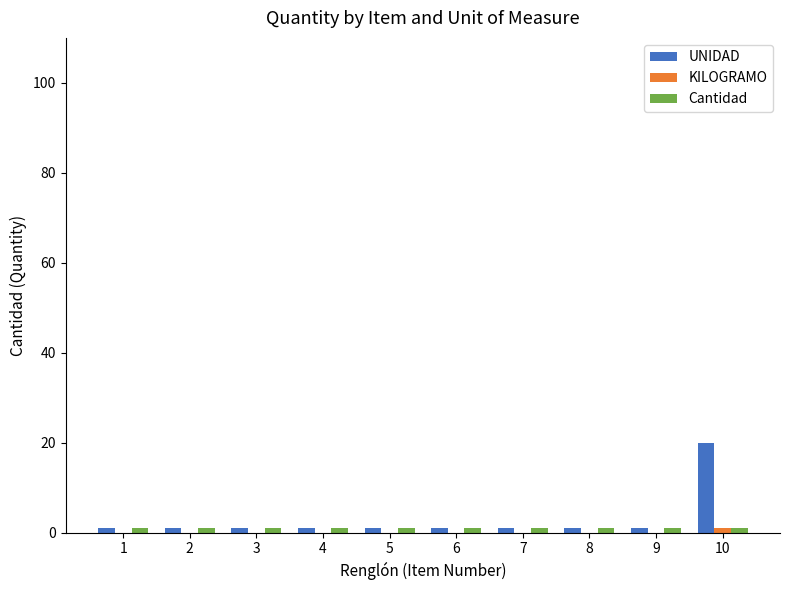

Which series has the largest total across all categories?

UNIDAD